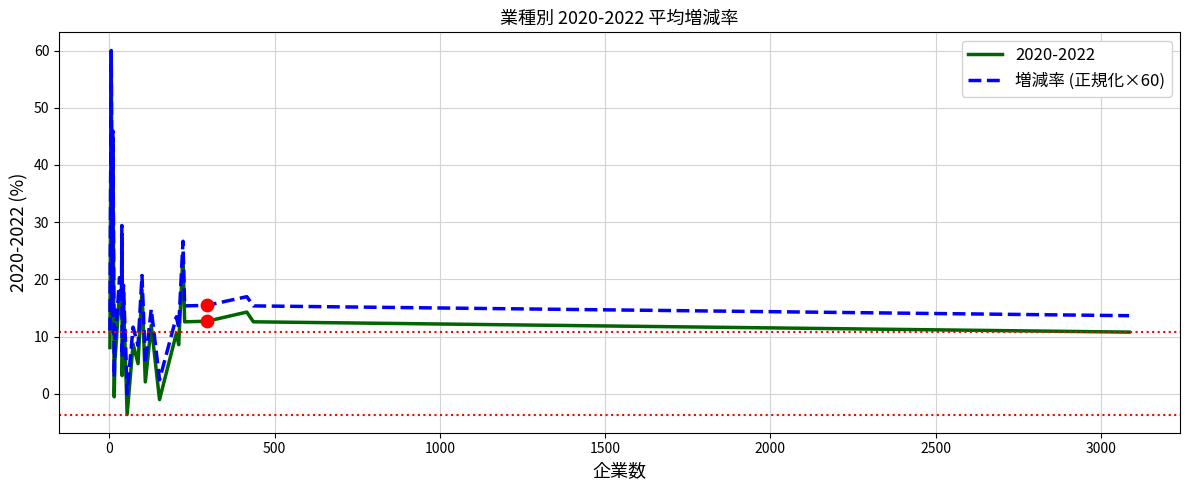

Which series has the largest range (max minus min)?

2020-2022